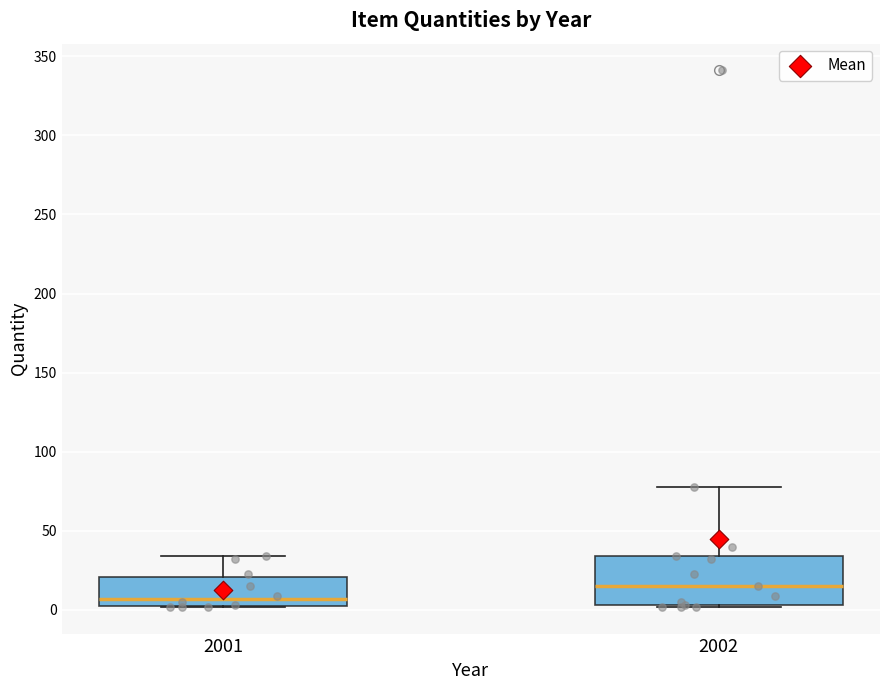

Which box has the lowest median line?

2001